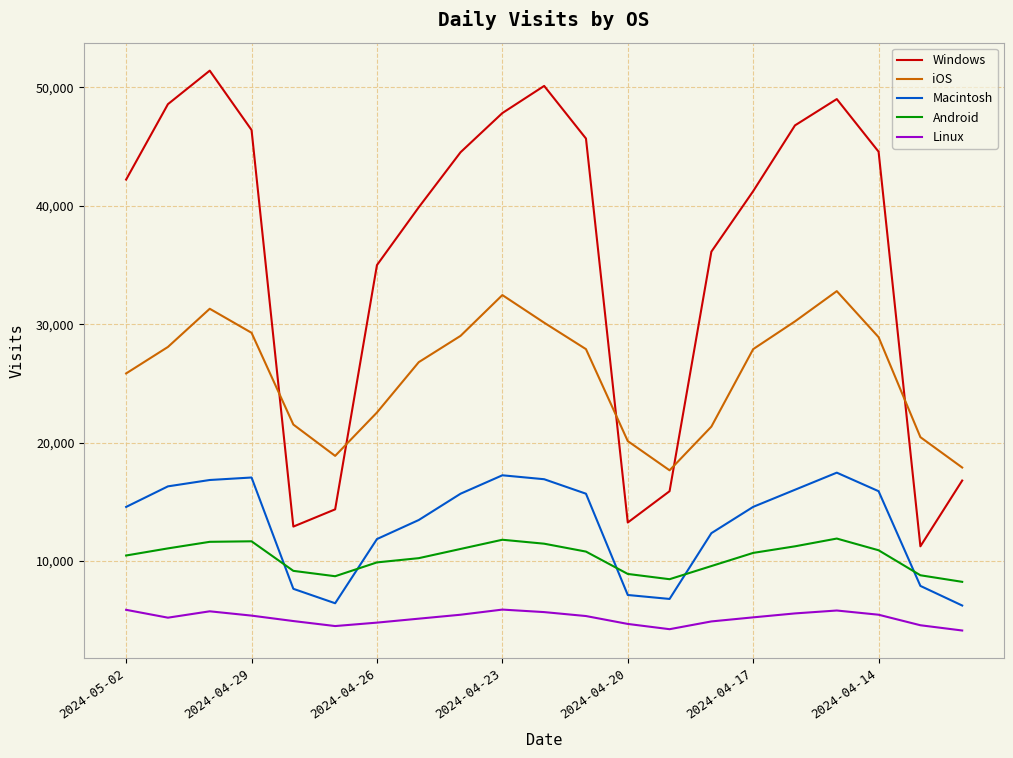

True or false: Macintosh and iOS intersect in this chart.

False